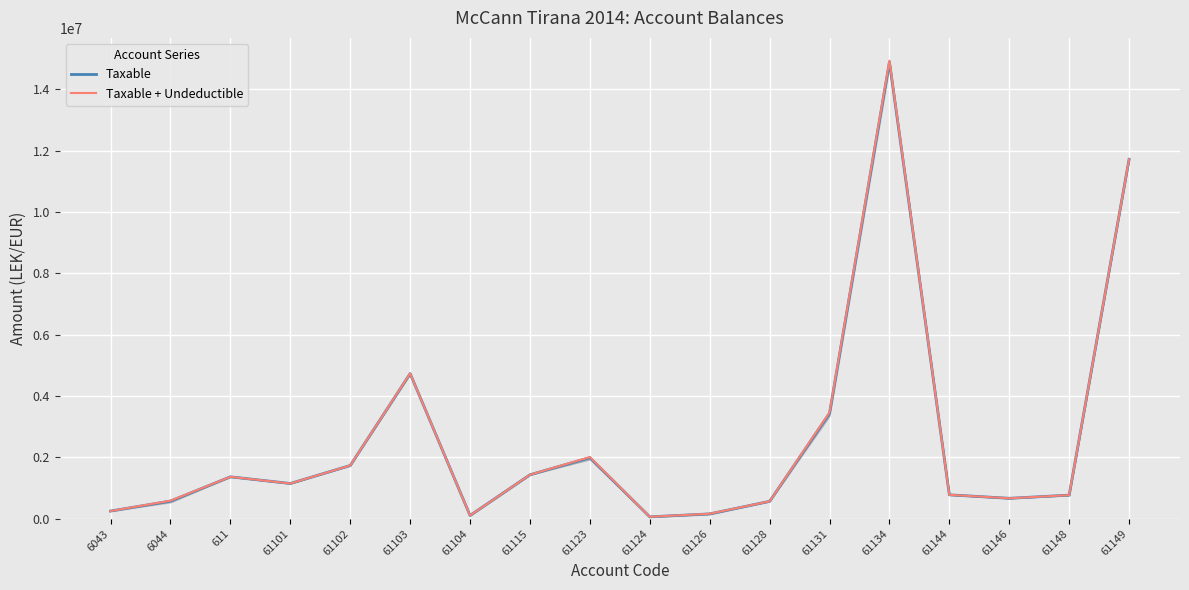

Which series has the largest range (max minus min)?

Taxable + Undeductible